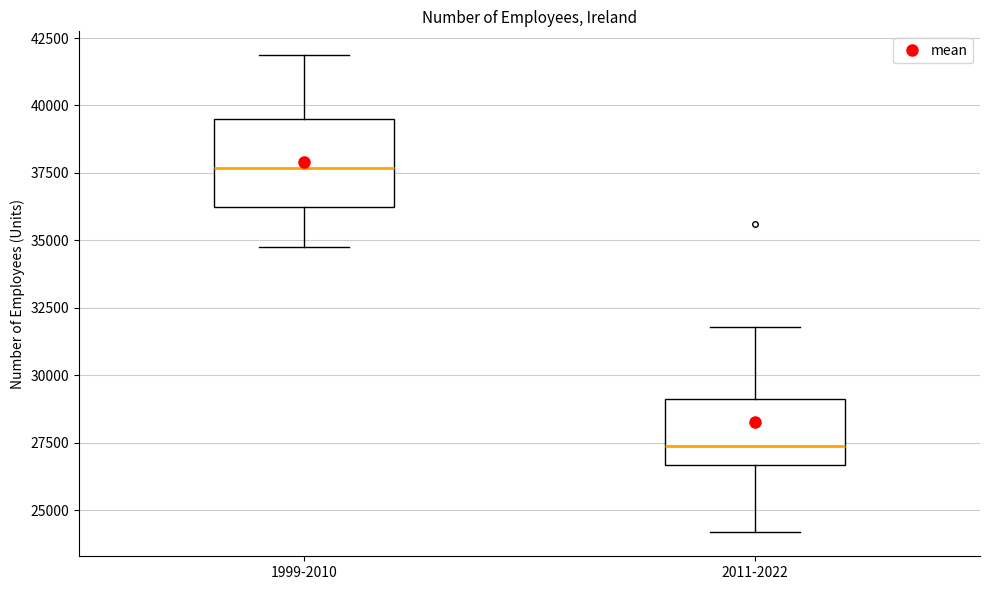

Reading left to right, transcribe this box plot: for each box, give where its median line is, the range the box spans, and where its two whiskers end, as read against the y-axis. The values are not printed on the chart, so give them approximately, as read against the axis.

1999-2010: median 37500, box 36000 to 39500, whiskers 35000 to 42000
2011-2022: median 27500, box 26500 to 29000, whiskers 24000 to 32000